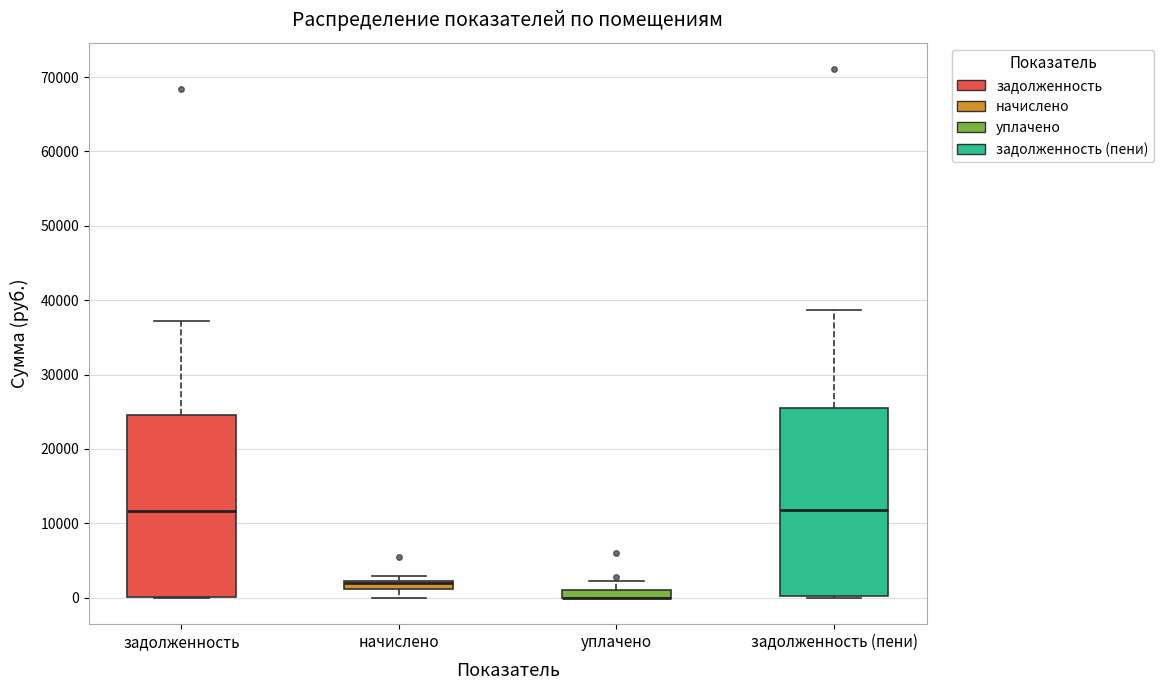

Where does the upper whisker of the box for задолженность end on the y-axis? The values are not printed on the chart, so give them approximately, as read against the axis.

37000